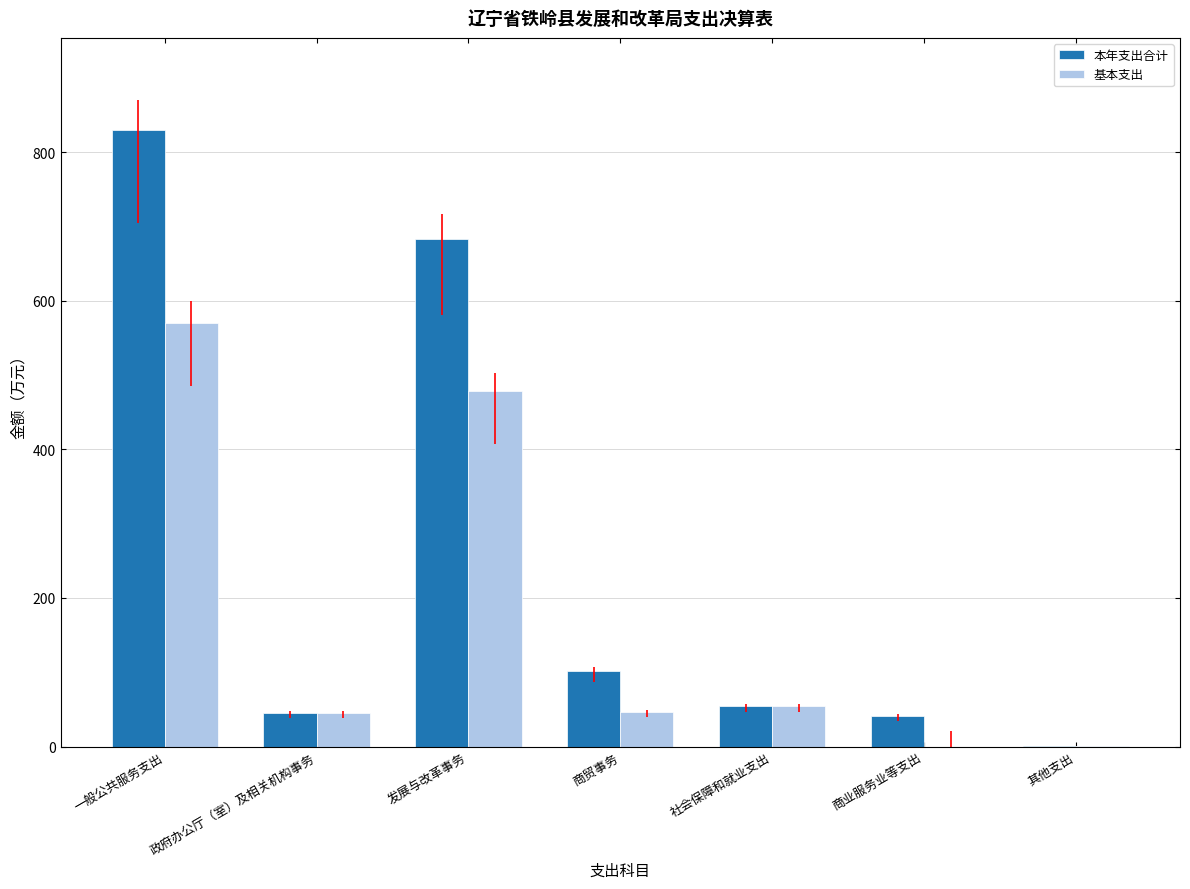

At how many categories does at least one series exceed 51?

4